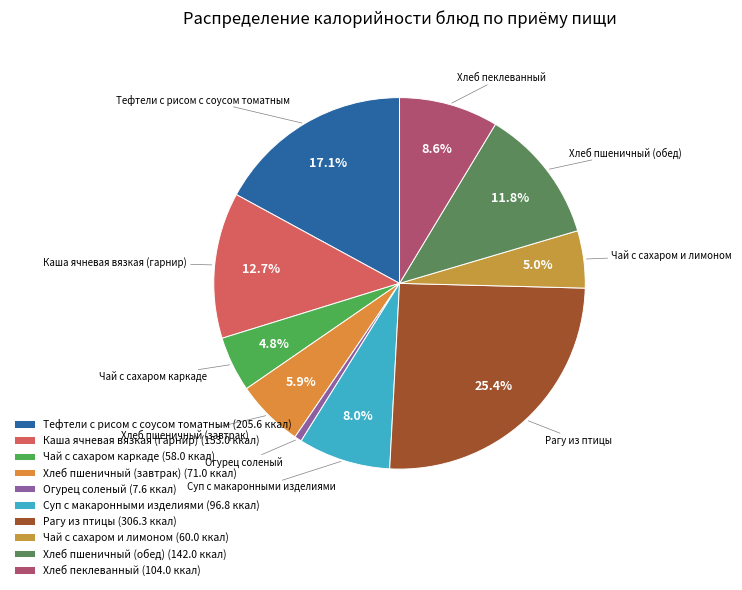

Does Рагу из птицы account for over 50% of the chart?

No